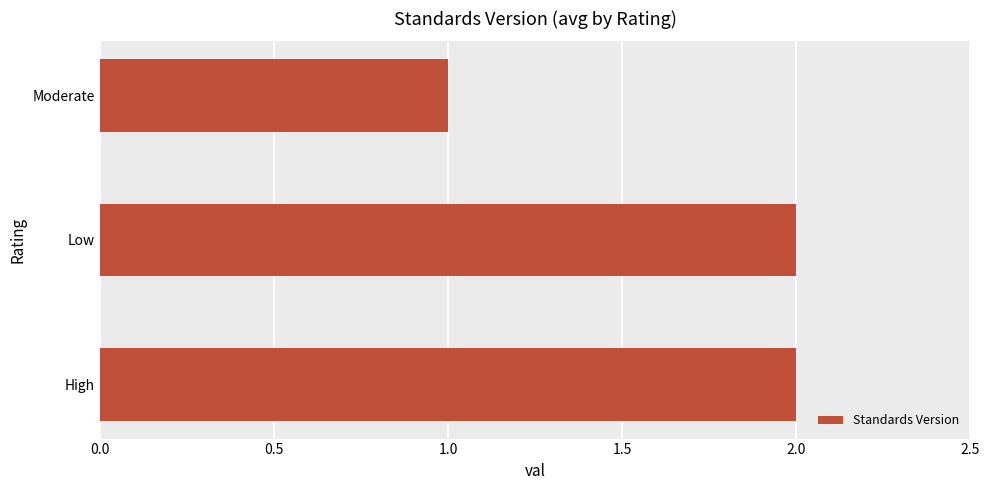

Reading bottom to top, what are all the values shown in this chart?

2	2	1